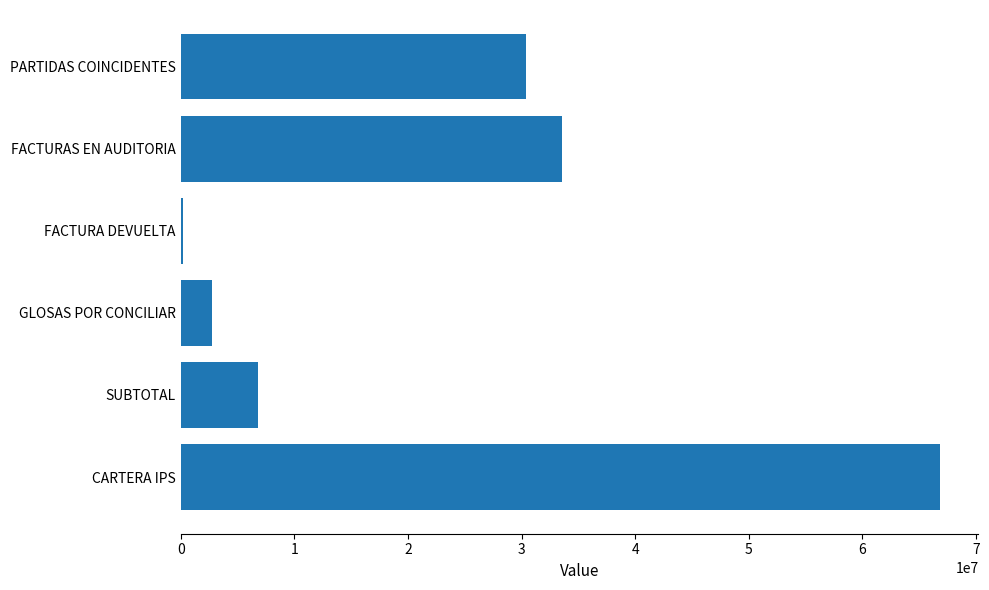

What is the sum of the values at GLOSAS POR CONCILIAR and FACTURAS EN AUDITORIA?

36302224